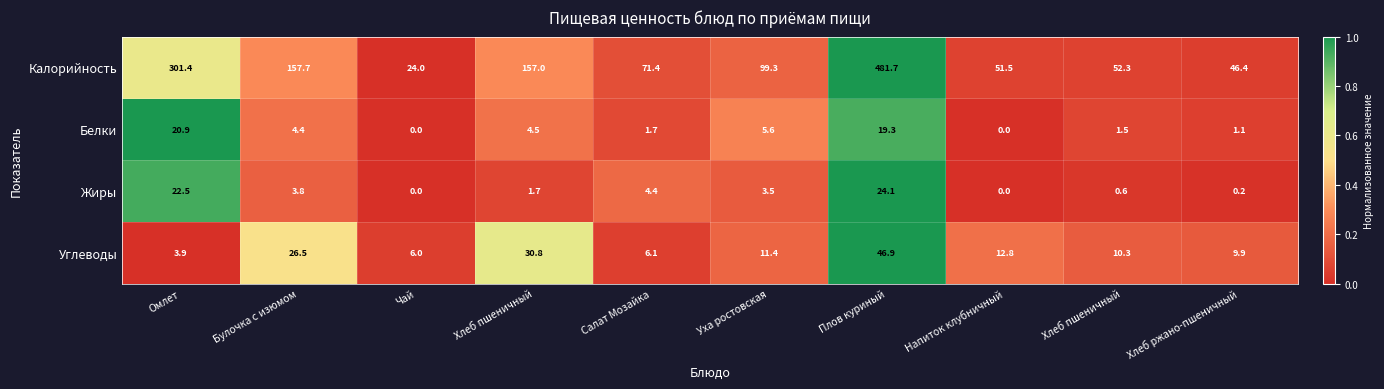

Count the number of data series in this chart.

4